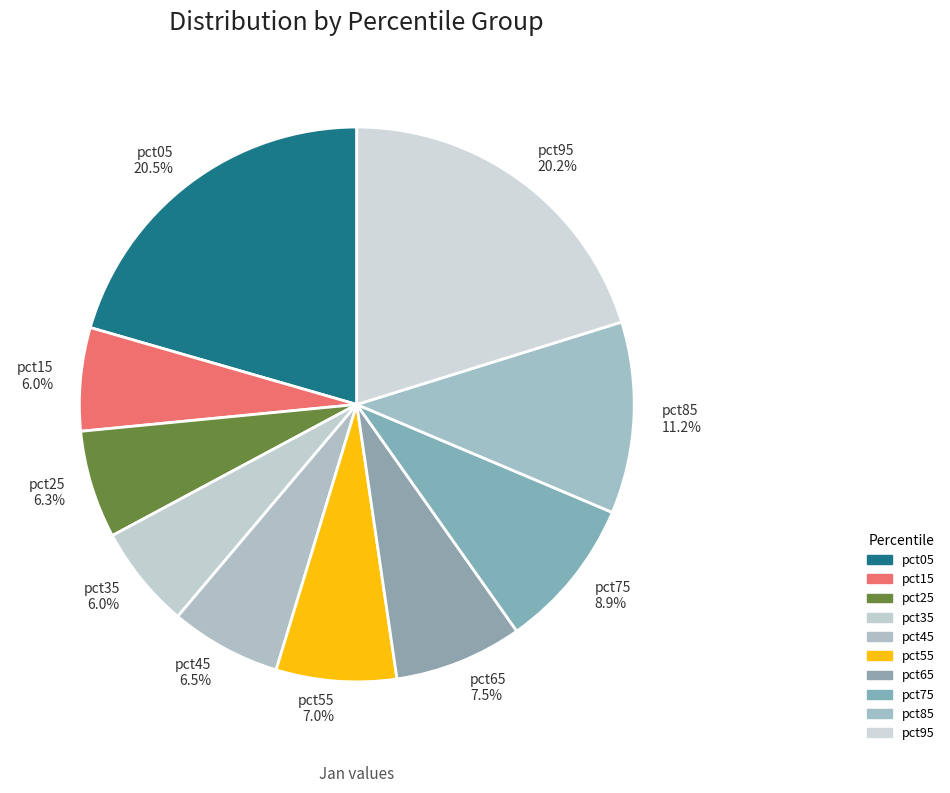

Is it true that pct85 is 1% of the pie?

False